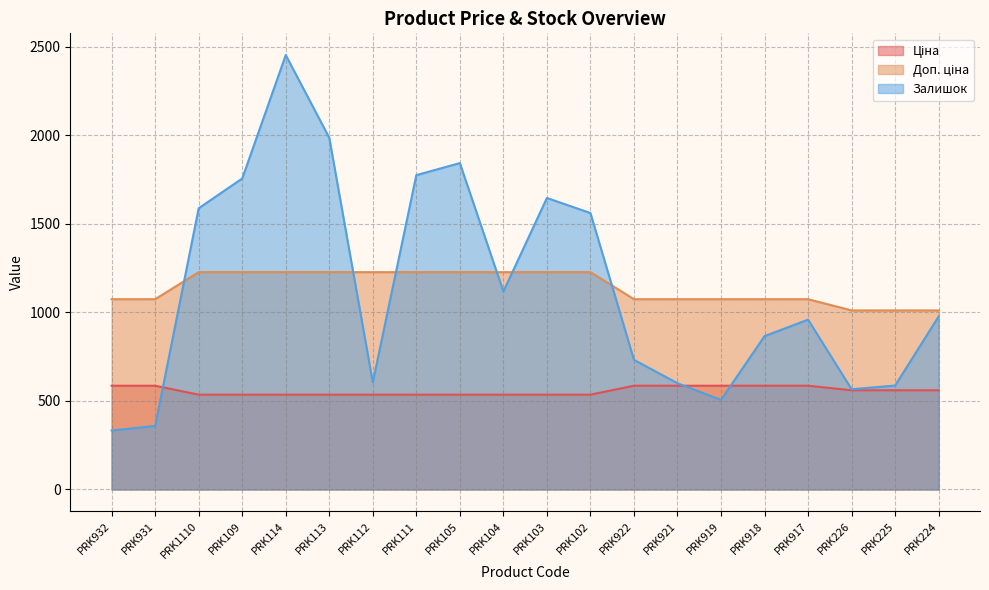

What is the difference between the maximum and minimum values in the Залишок series?

2120.0